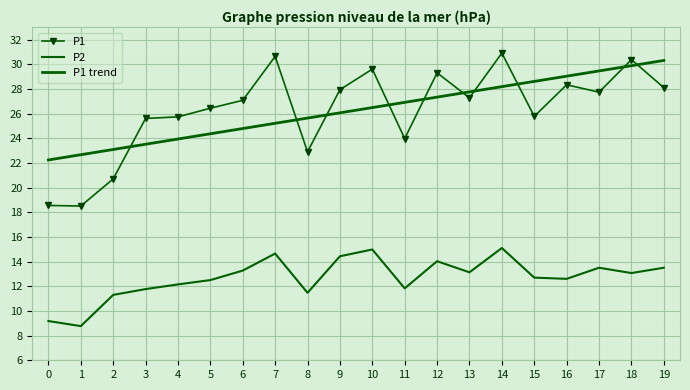

Count the number of data series in this chart.

3